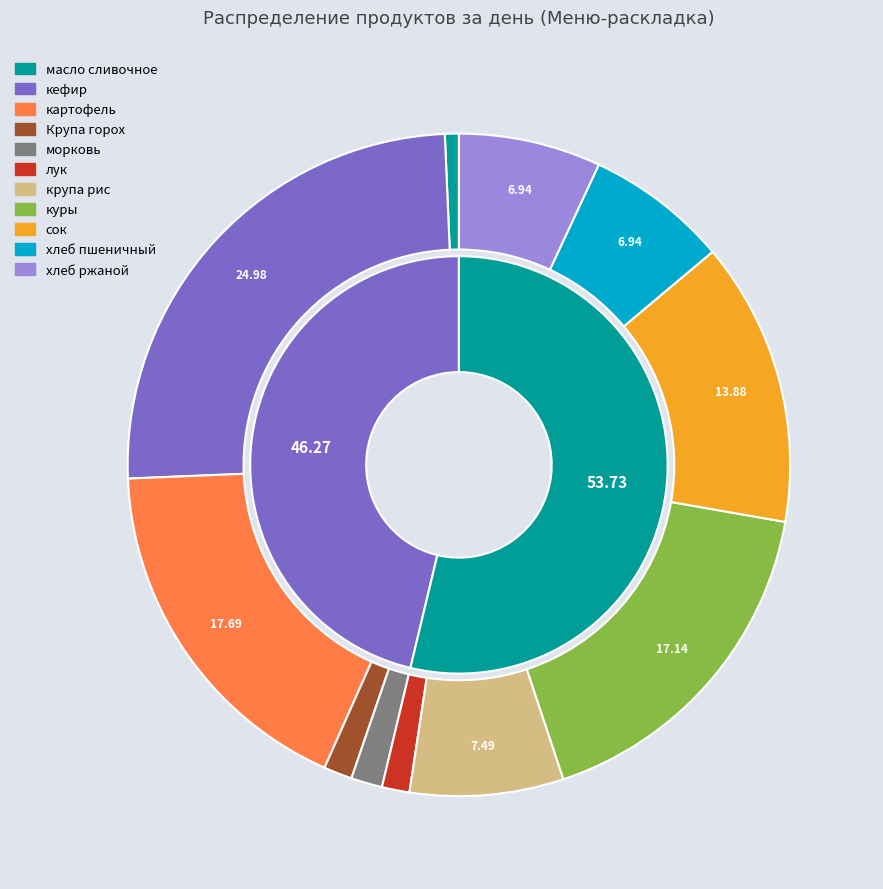

To the nearest percent, what portion does крупа рис represent?

7%